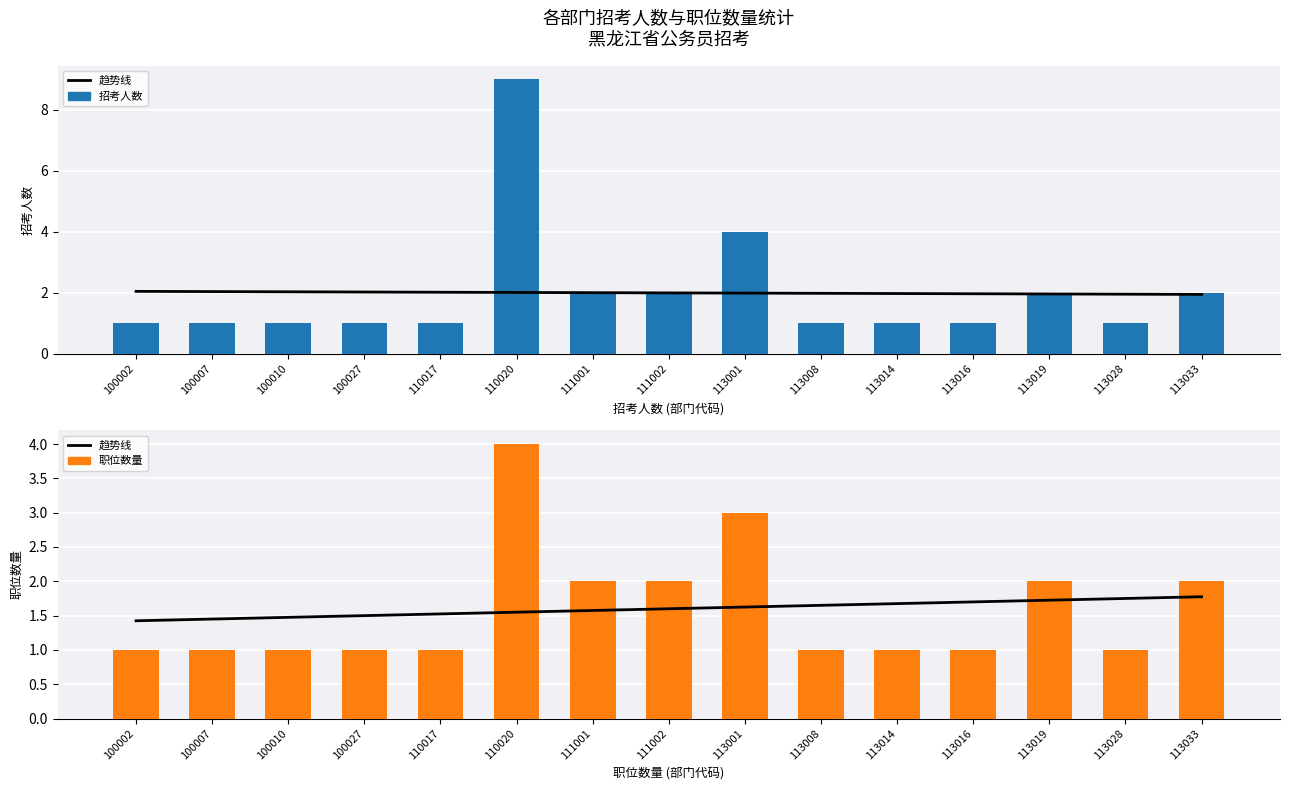

Reading left to right, list all the values displayed in this chart.

趋势线: 100002=1.4	100007=1.4	100010=1.5	100027=1.5	110017=1.5	110020=1.6	111001=1.6	111002=1.6	113001=1.6	113008=1.7	113014=1.7	113016=1.7	113019=1.7	113028=1.8	113033=1.8
招考人数: 100002=1.0	100007=1.0	100010=1.0	100027=1.0	110017=1.0	110020=9.0	111001=2.0	111002=2.0	113001=4.0	113008=1.0	113014=1.0	113016=1.0	113019=2.0	113028=1.0	113033=2.0
职位数量: 100002=1.0	100007=1.0	100010=1.0	100027=1.0	110017=1.0	110020=4.0	111001=2.0	111002=2.0	113001=3.0	113008=1.0	113014=1.0	113016=1.0	113019=2.0	113028=1.0	113033=2.0